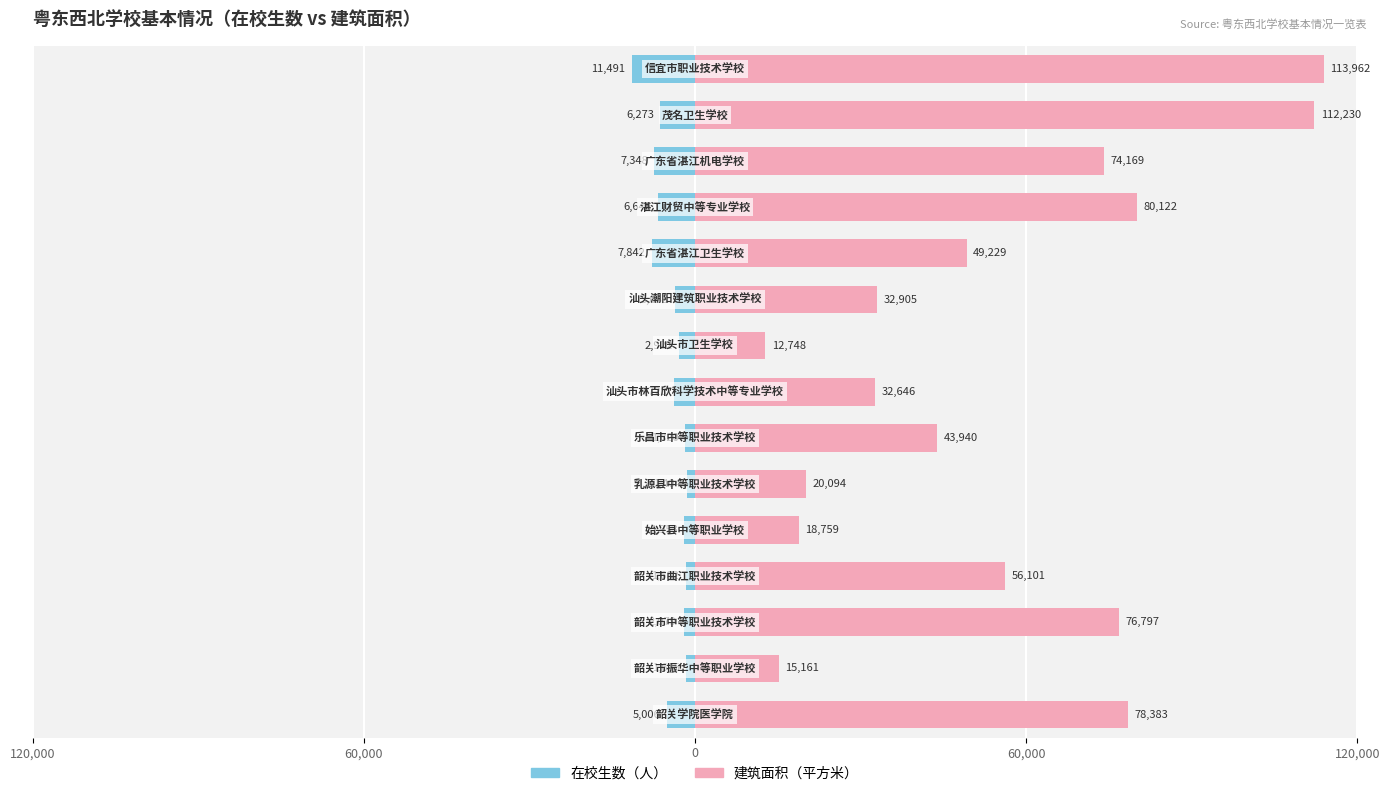

How many data points in 建筑面积（平方米） are above 49229?

7